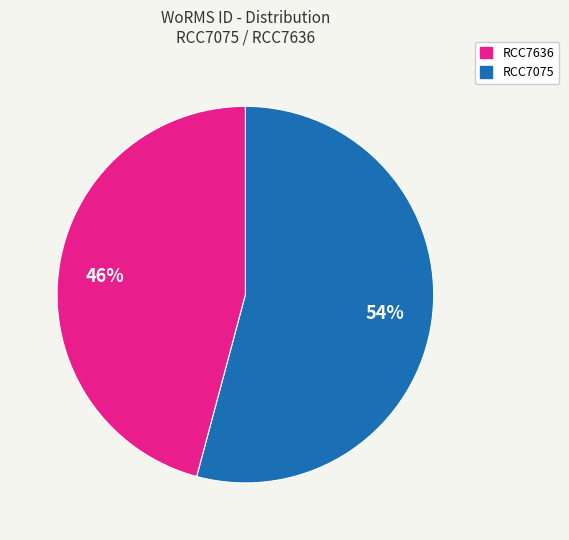

To the nearest percent, what is the average slice percentage?

50%